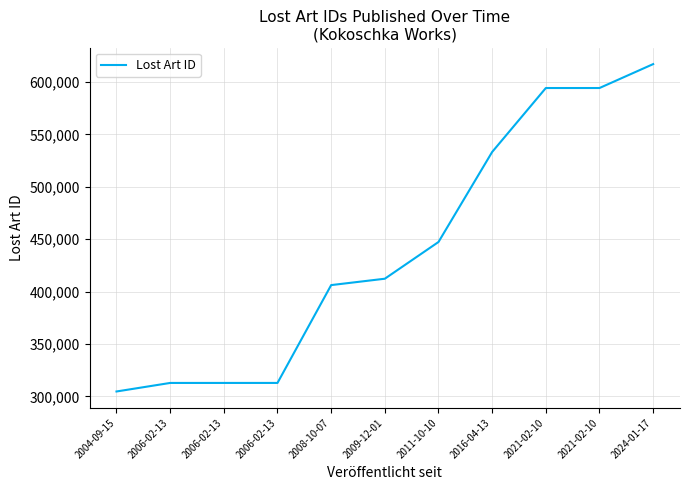

What is the label of the 4th point from the right?

2016-04-13